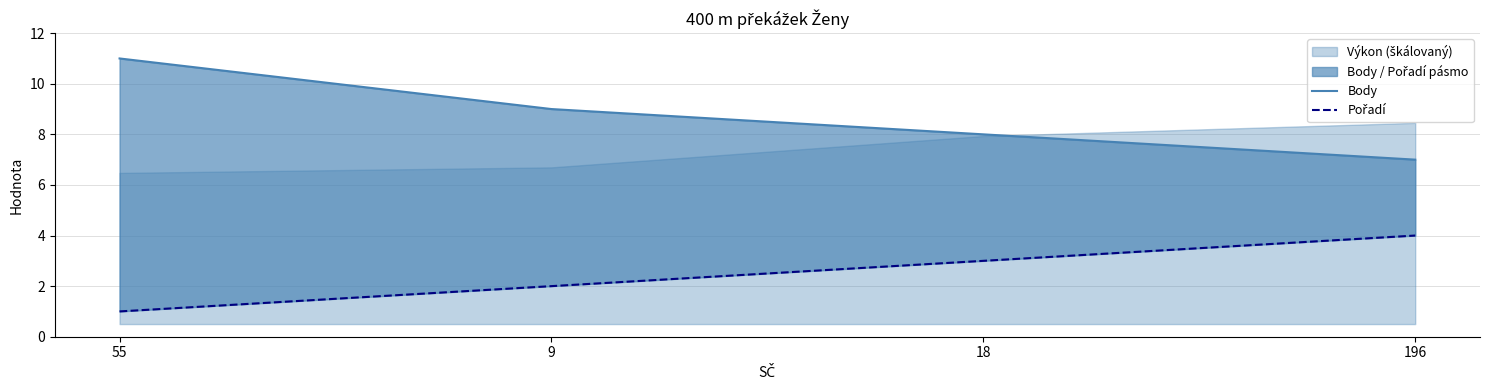

Rank the categories by Pořadí value from highest to lowest.

196, 18, 9, 55